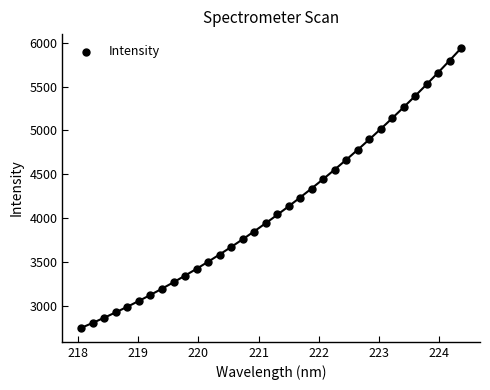

What is the range of Y values (max minus min)?

3197.0